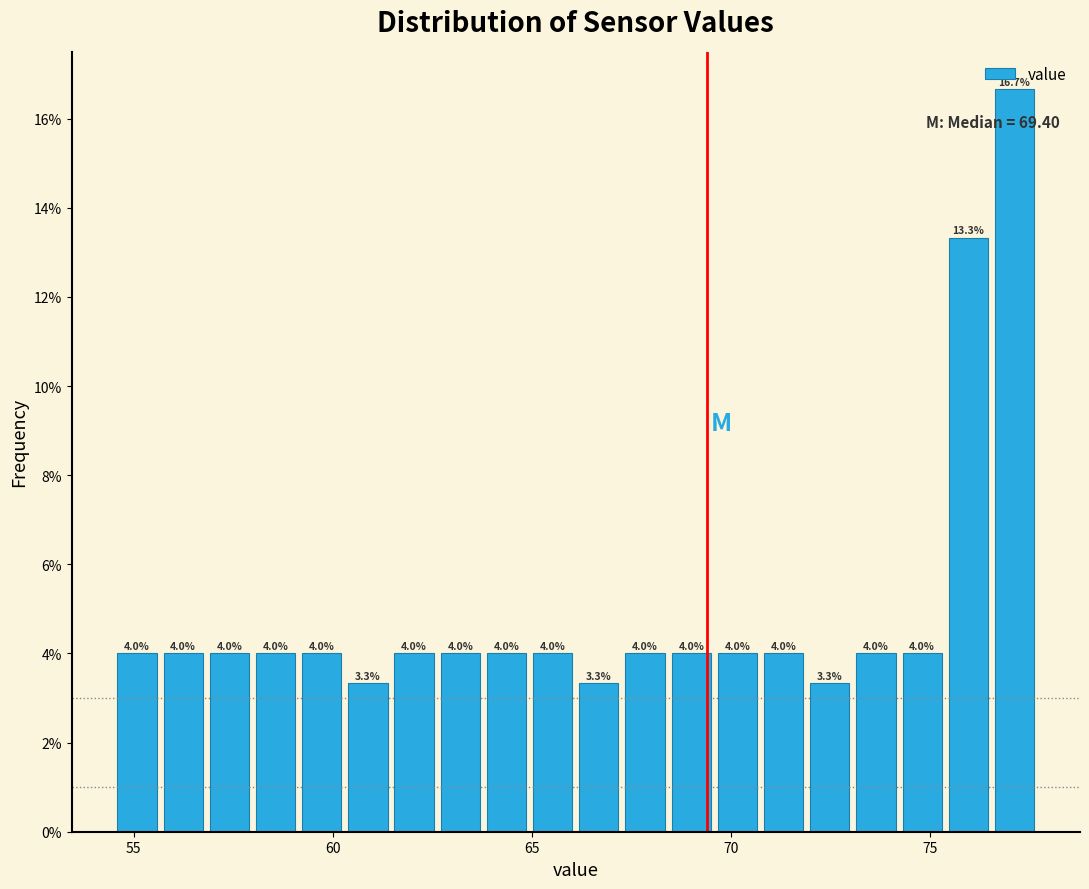

Around what value on the x-axis is the tallest bar? Give the approximate position of its centre, as read against the axis.

77.0